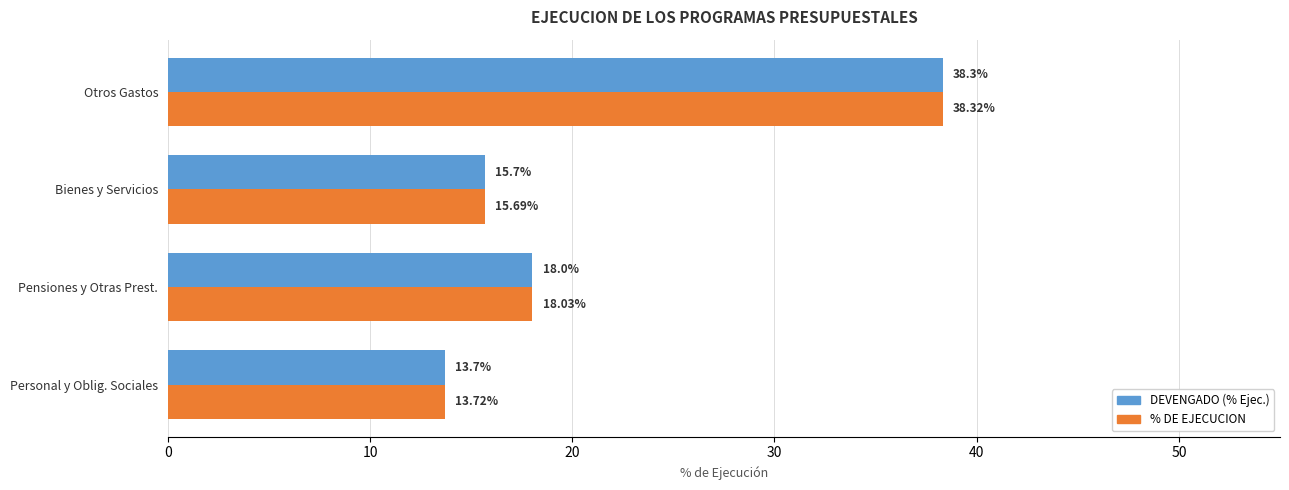

At which category is the sum across all series the highest?

Otros Gastos